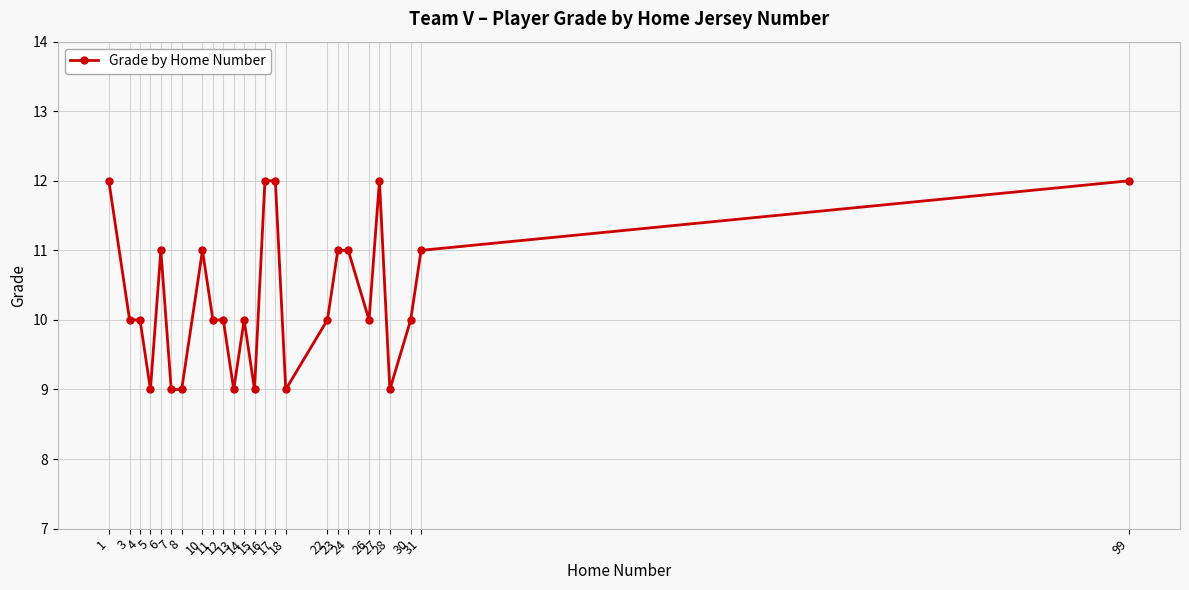

What is the smallest value displayed?

9